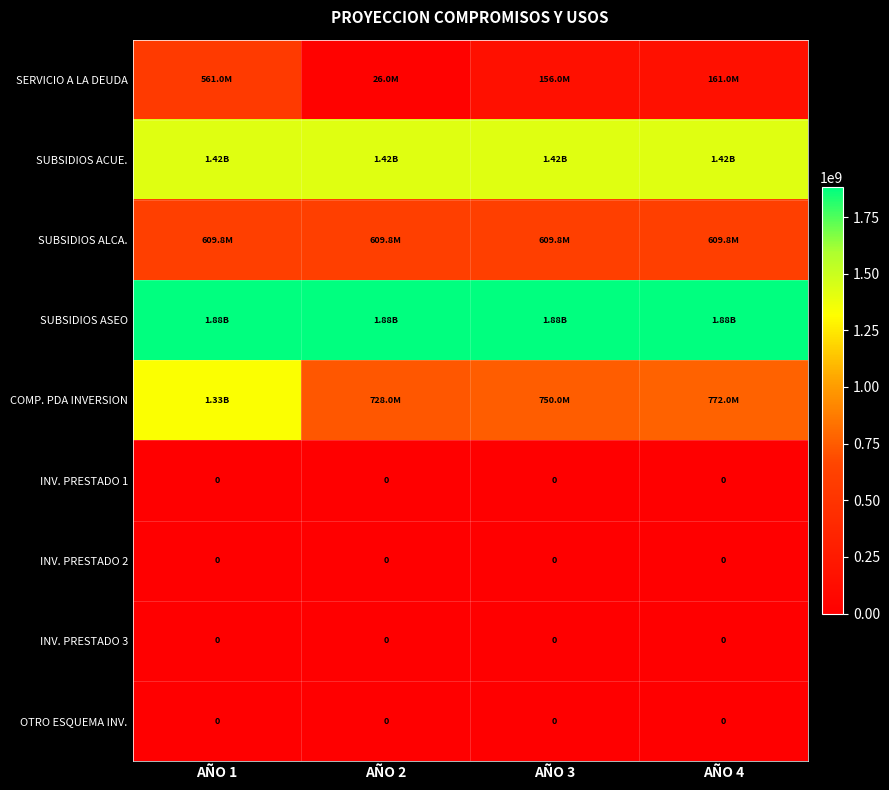

Between AÑO 2 and AÑO 3, which series saw the biggest shift?

SERVICIO A LA DEUDA